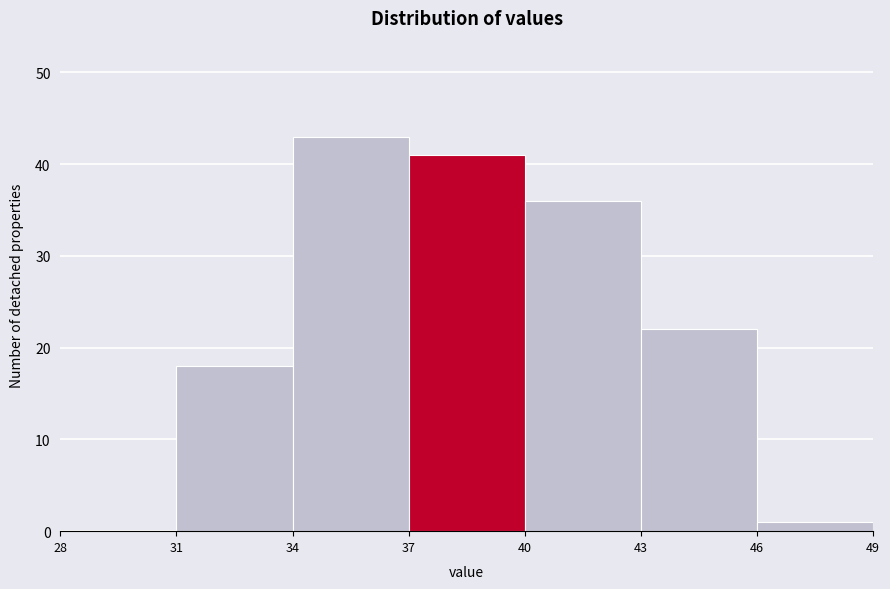

Which range on the x-axis has the tallest bar?

34 to 37